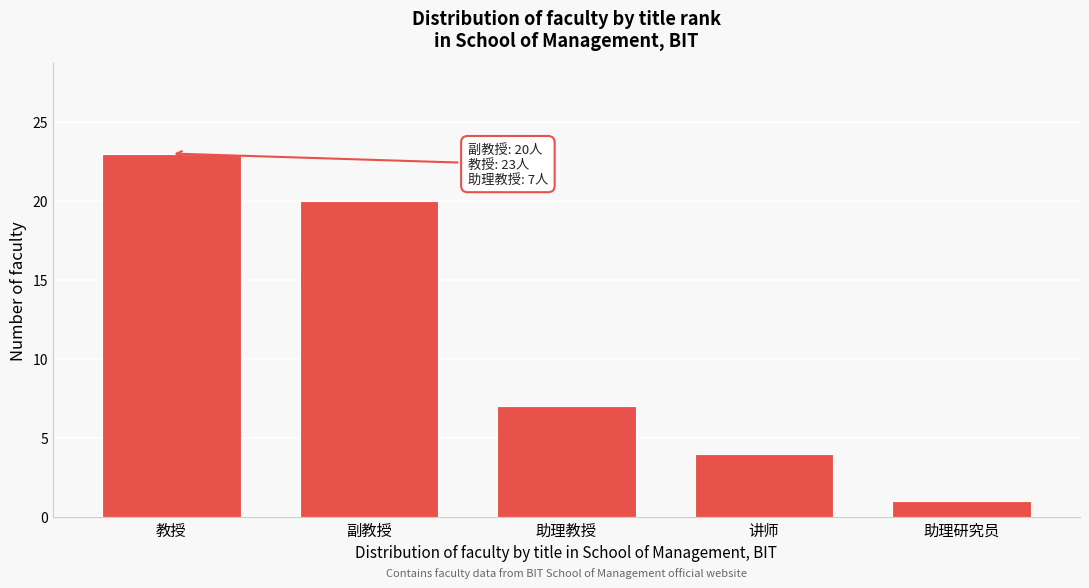

Reading left to right, what are all the values shown in this chart?

教授=23	副教授=20	助理教授=7	讲师=4	助理研究员=1